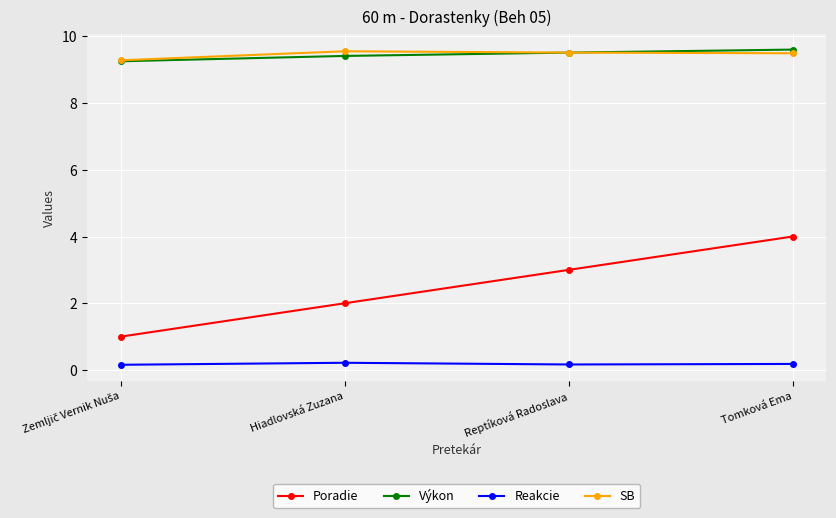

Read the SB value at Hiadlovská Zuzana.

9.6